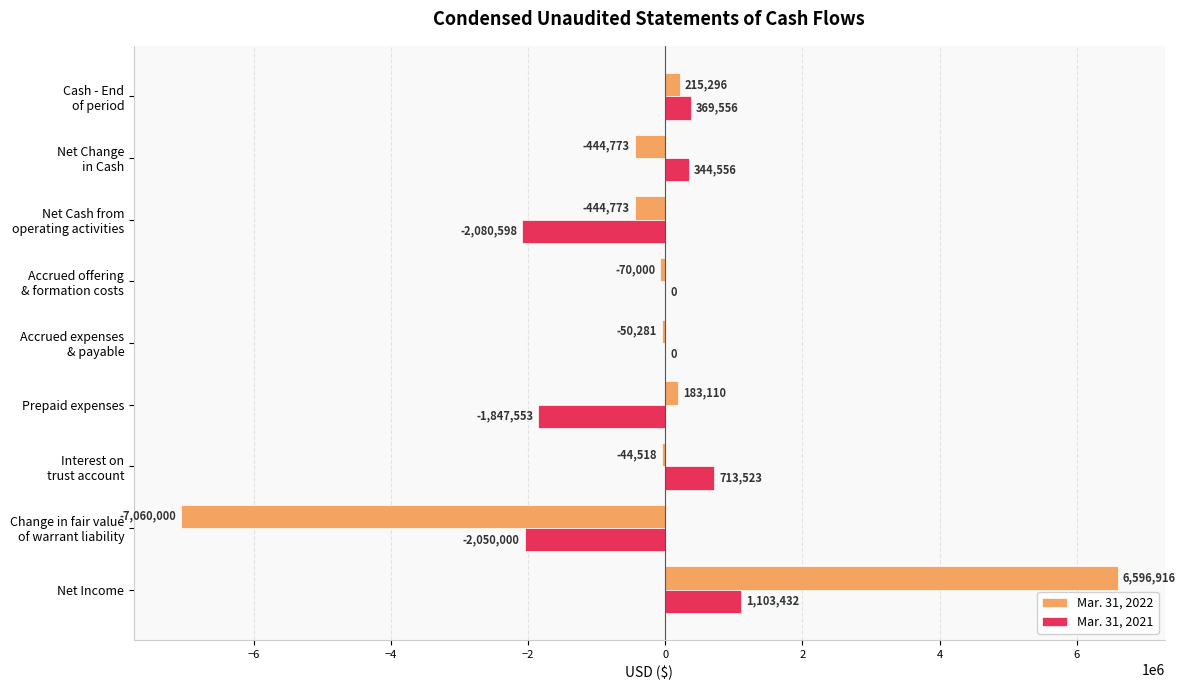

What is the sum of all Mar. 31, 2022 values?

-1119023